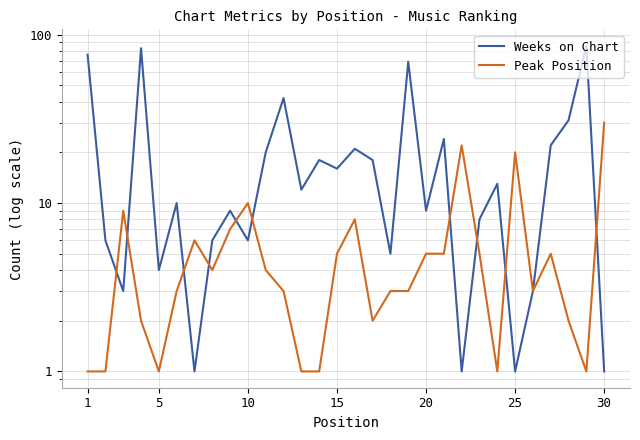

True or false: Peak Position has more than 0 interior local peaks.

True